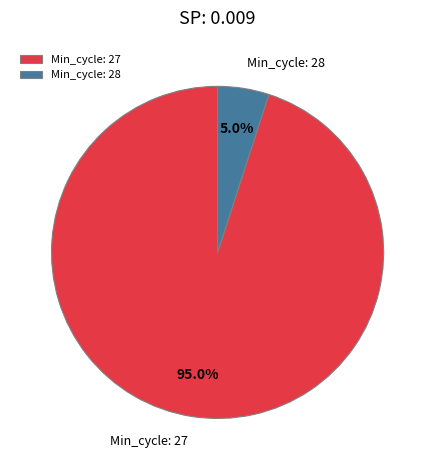

To the nearest percent, what is the average slice percentage?

50%